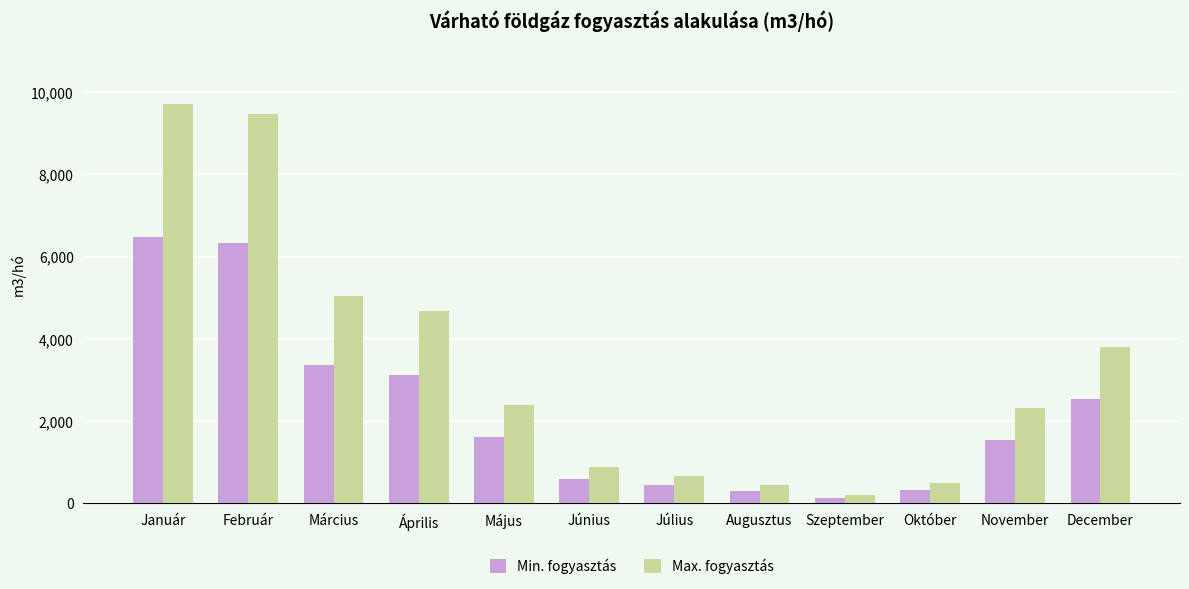

What is the approximate value of Min. fogyasztás at Július?

436